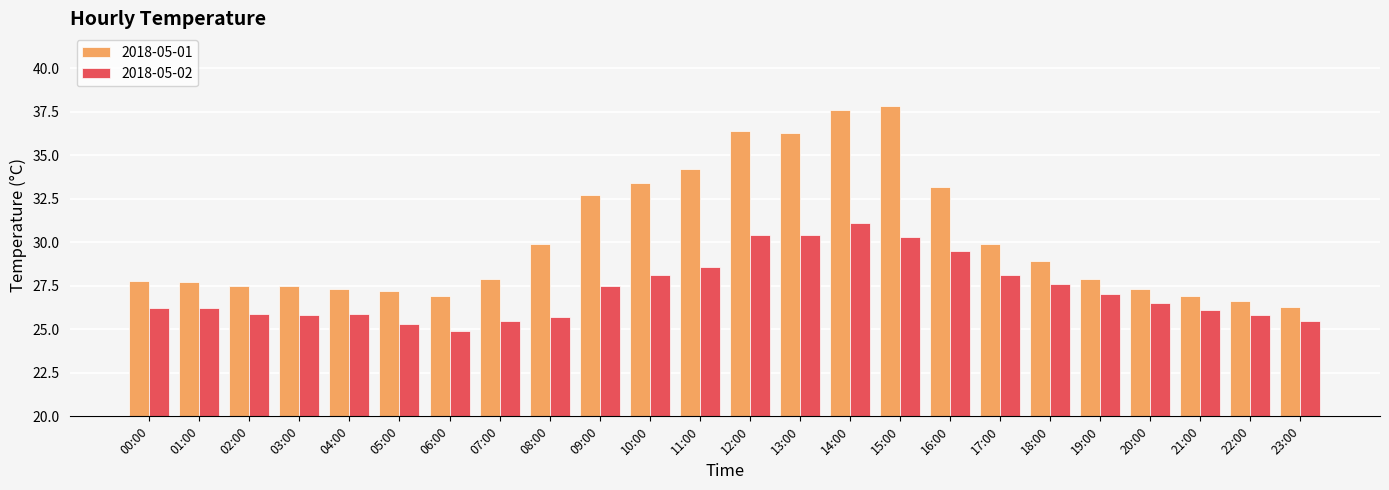

What is the sum of all 2018-05-01 values?

725.1